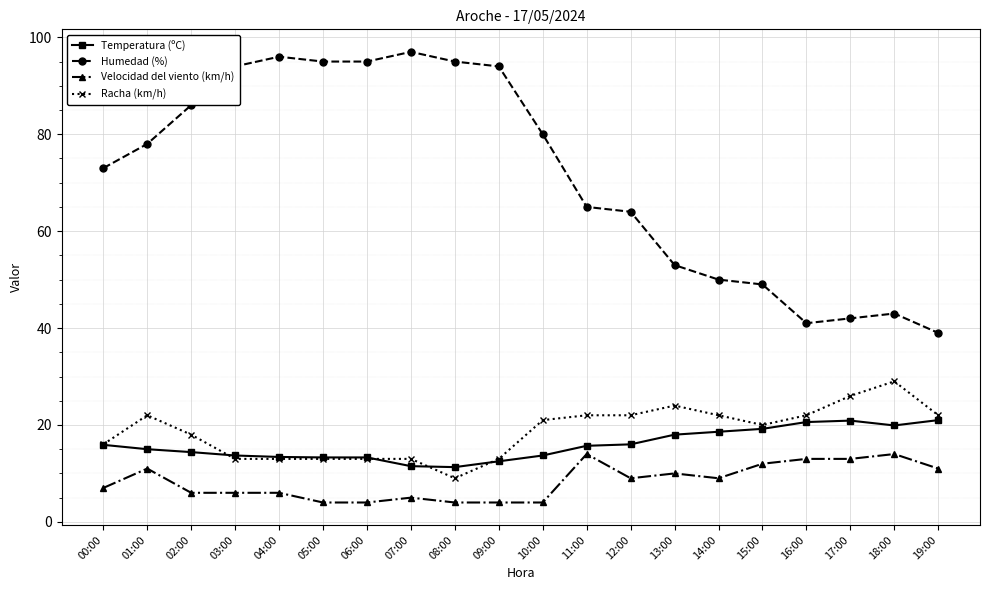

Is it true that Humedad (%) equals 73.0 at 00:00?

True